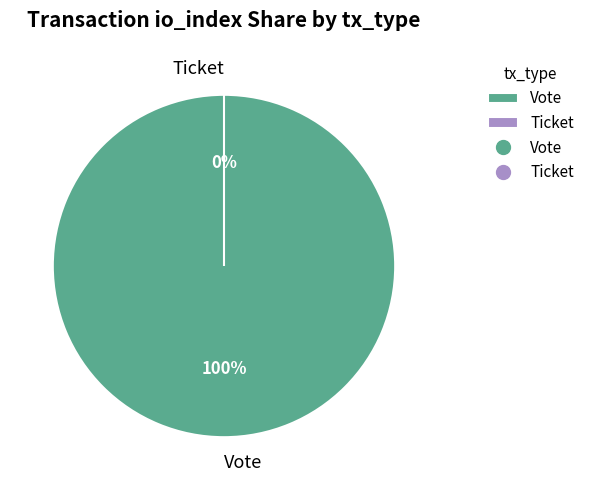

Which category has the smallest portion of the pie?

Ticket